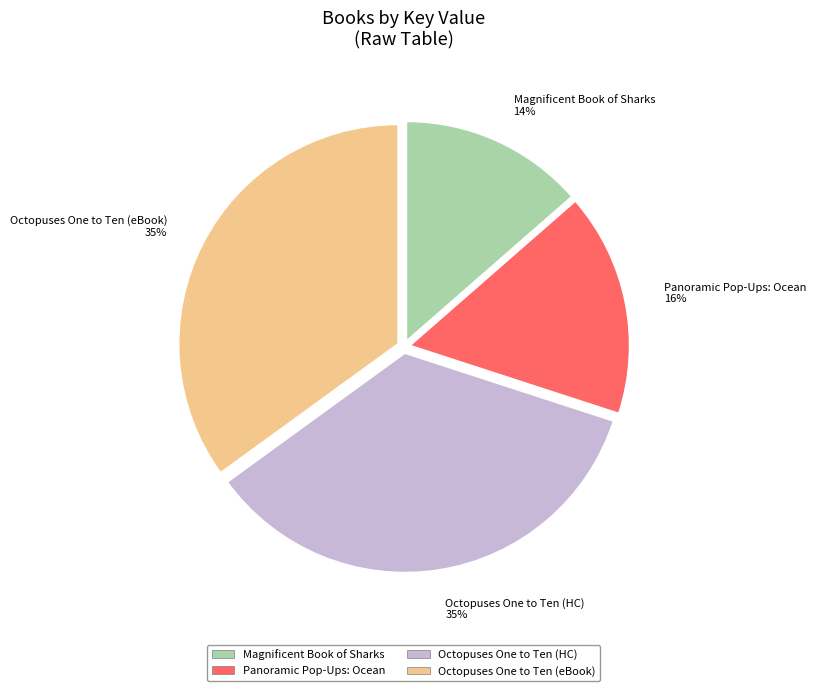

What is the smallest slice in the pie chart?

Magnificent Book of Sharks